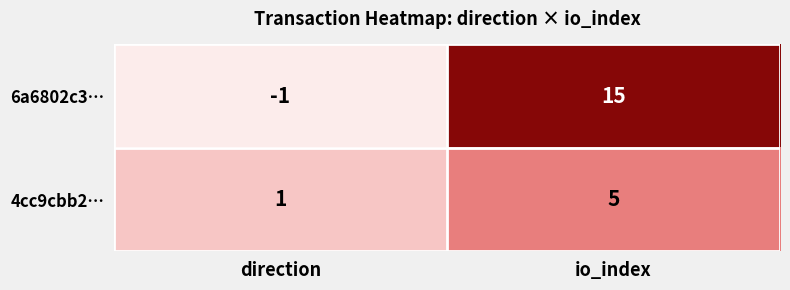

List the series in order of their overall mean, highest first.

6a6802c3…, 4cc9cbb2…